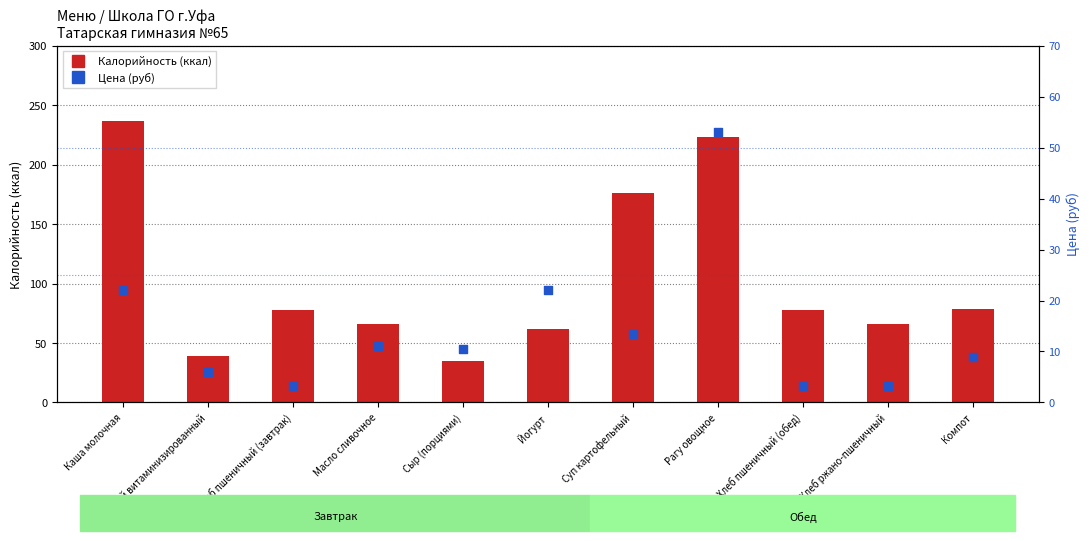

What is the total value across all series at Хлеб пшеничный (завтрак)?

81.2